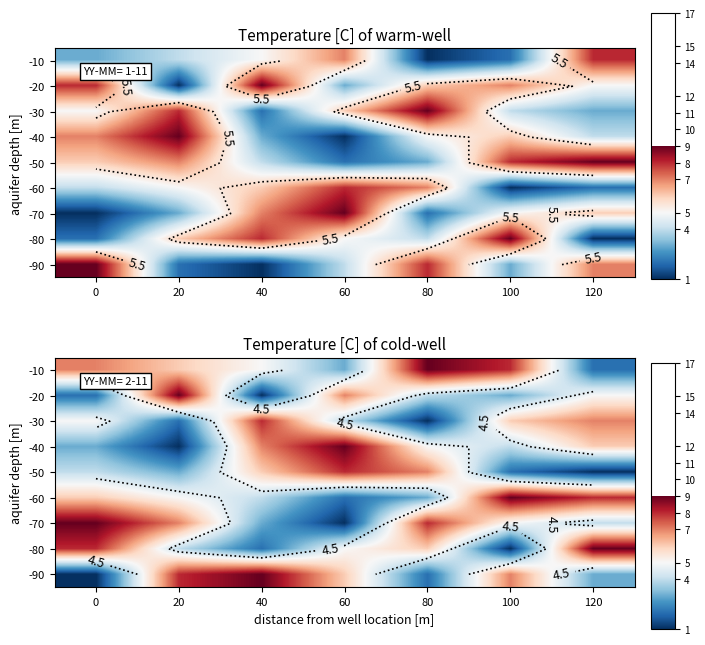

What is the total value across all series at 20?

45